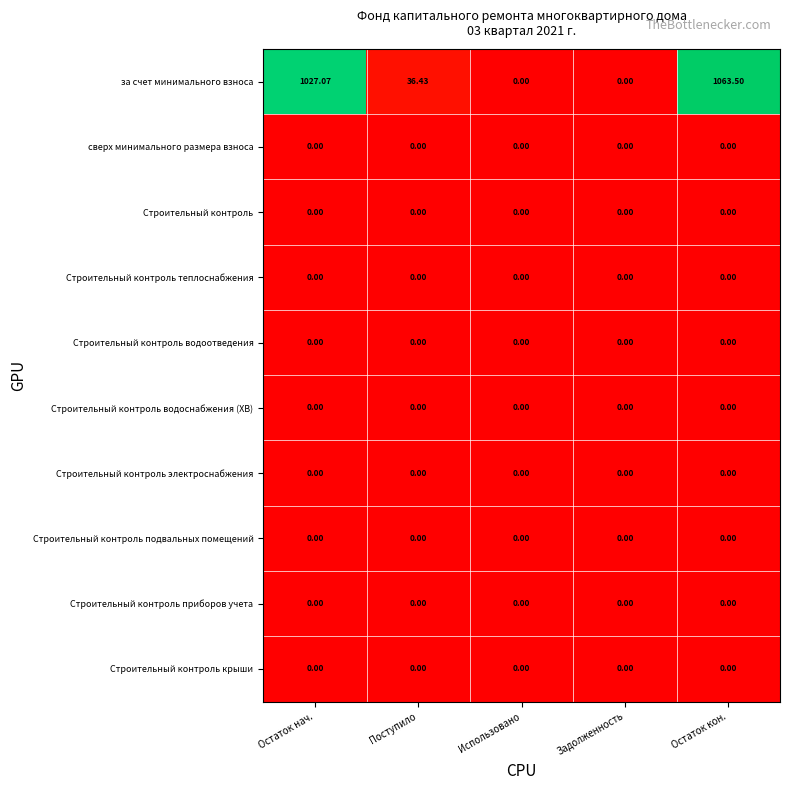

Which series has the largest total across all categories?

за счет минимального взноса